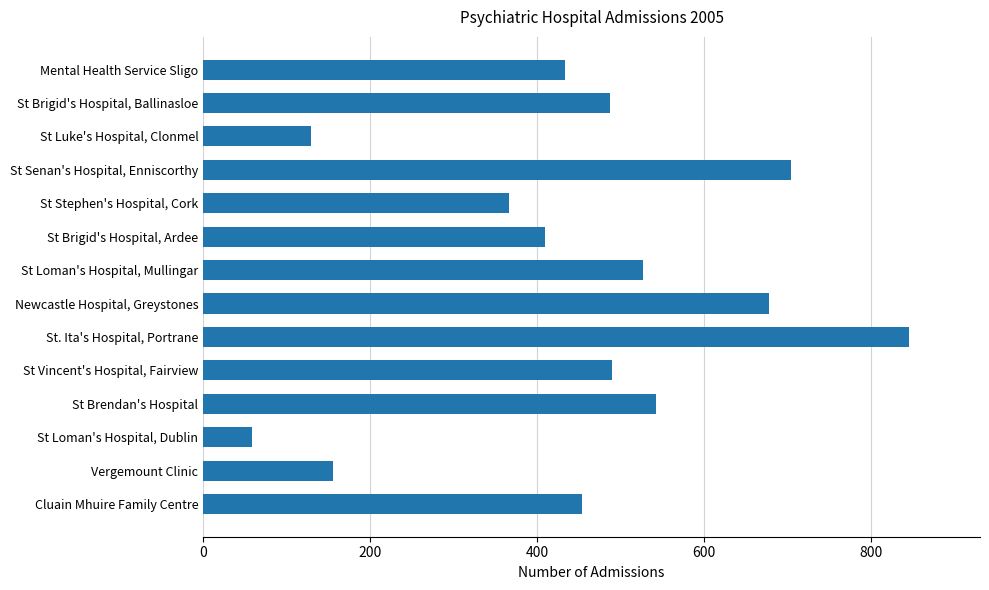

Approximately how many times larger is the value at St Vincent's Hospital, Fairview compared to Newcastle Hospital, Greystones?

0.7